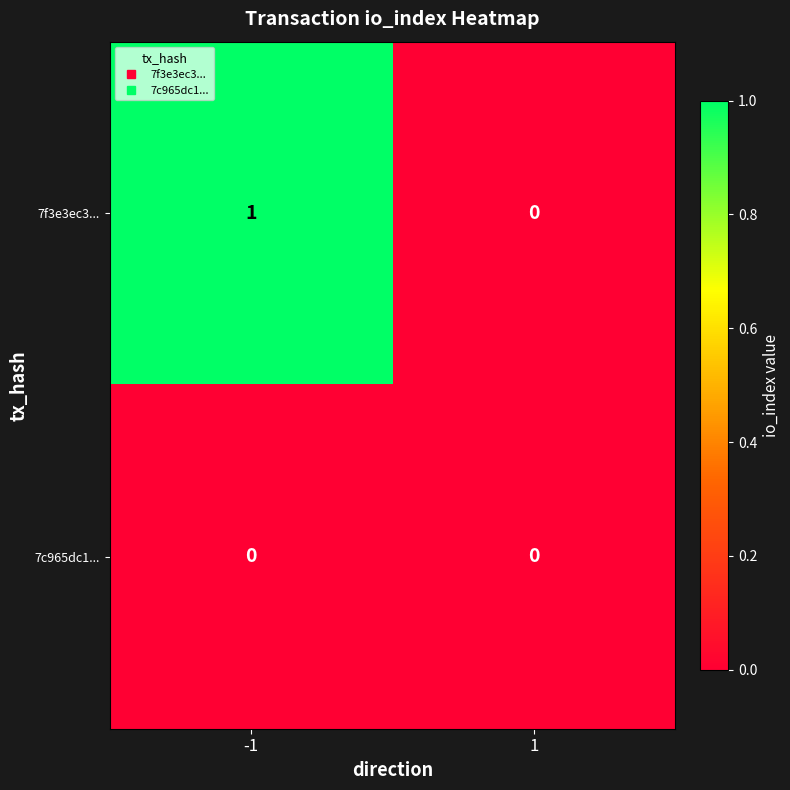

Which series has the largest total across all categories?

7f3e3ec3...